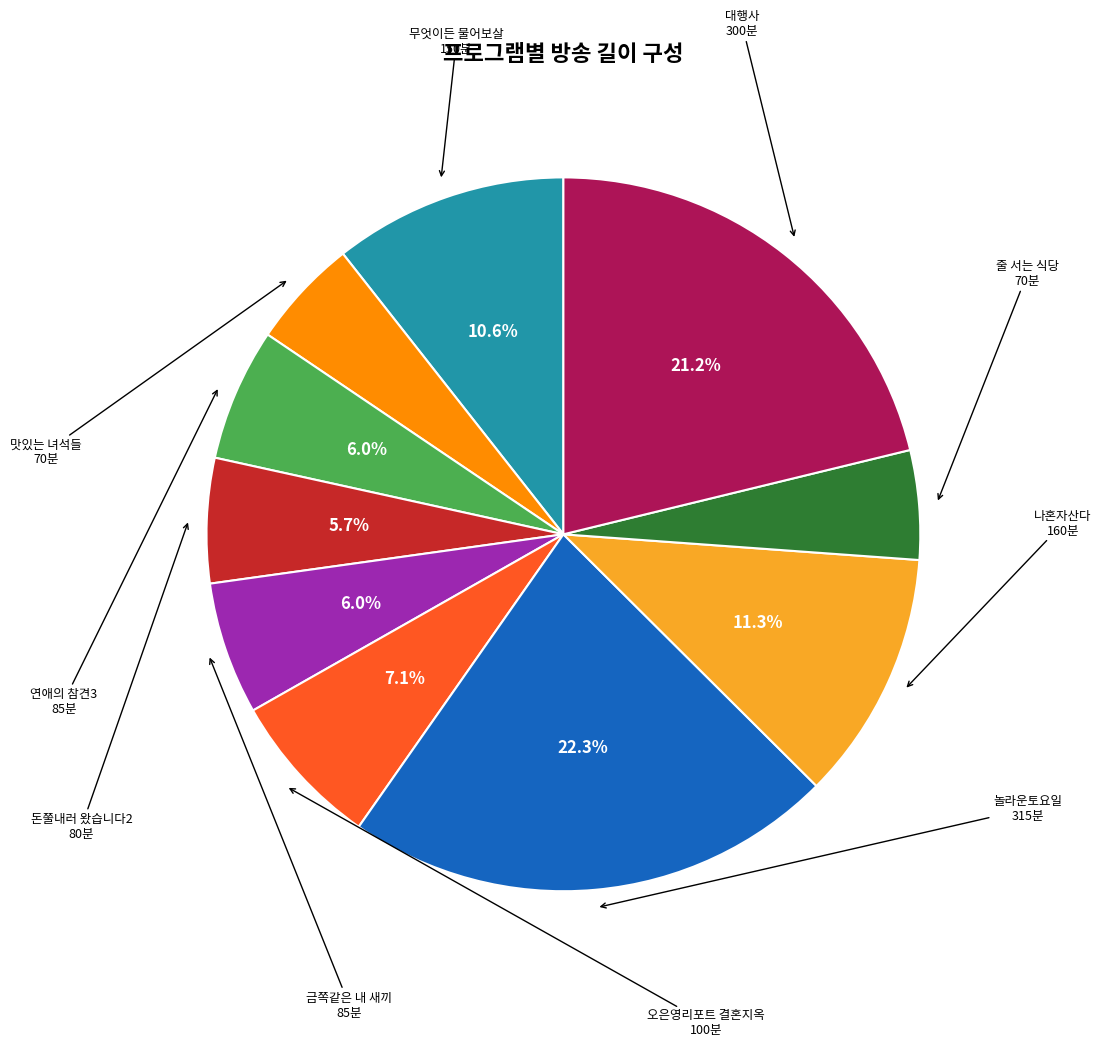

Does any single category account for the majority?

No